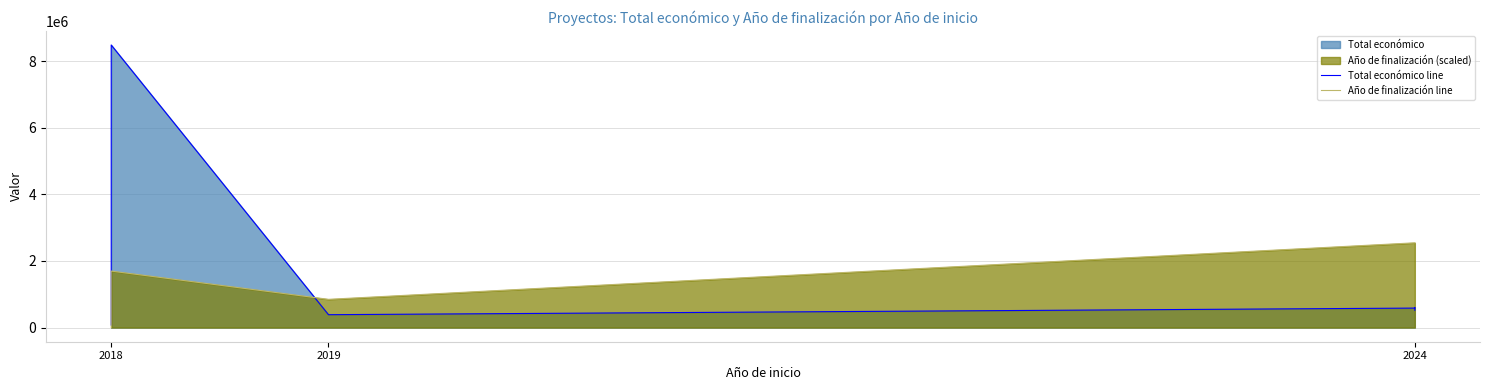

How many intersections are there between Año de finalización line and Total económico line?

1